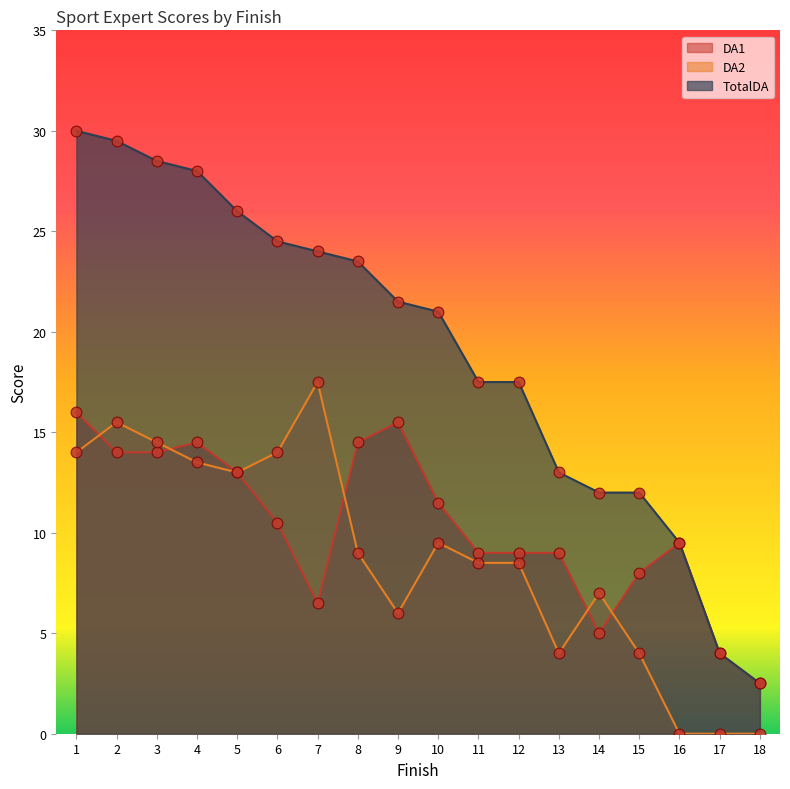

What is the total value across all series at 12?

35.0